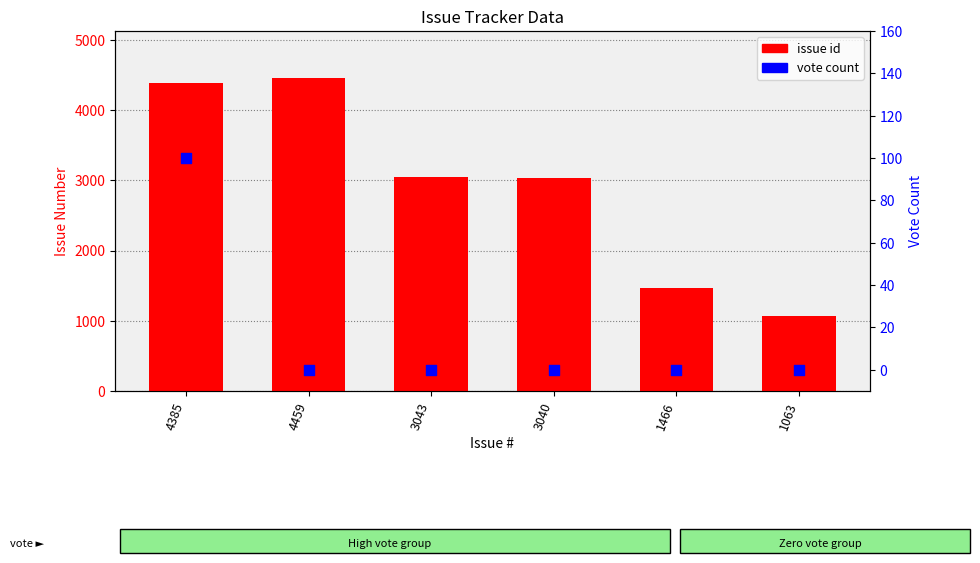

Which series has the largest total across all categories?

issue id